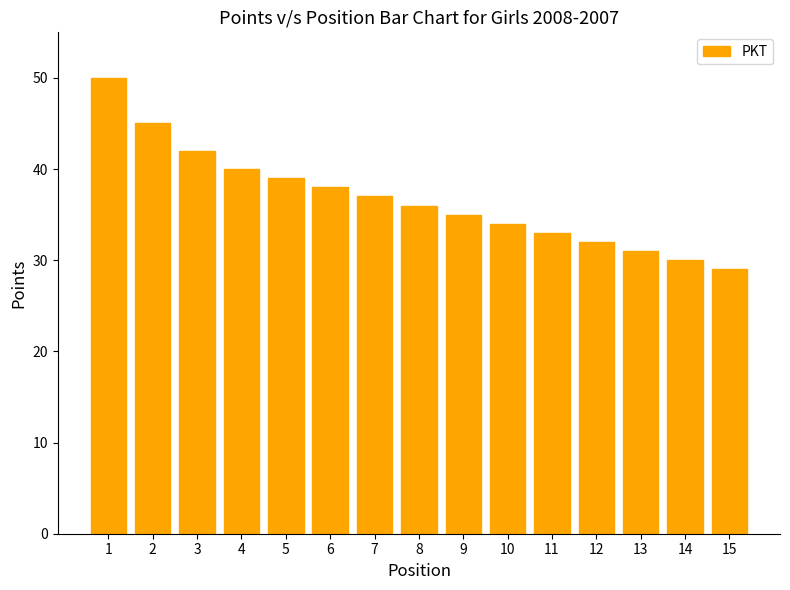

How many bars are there in total?

15